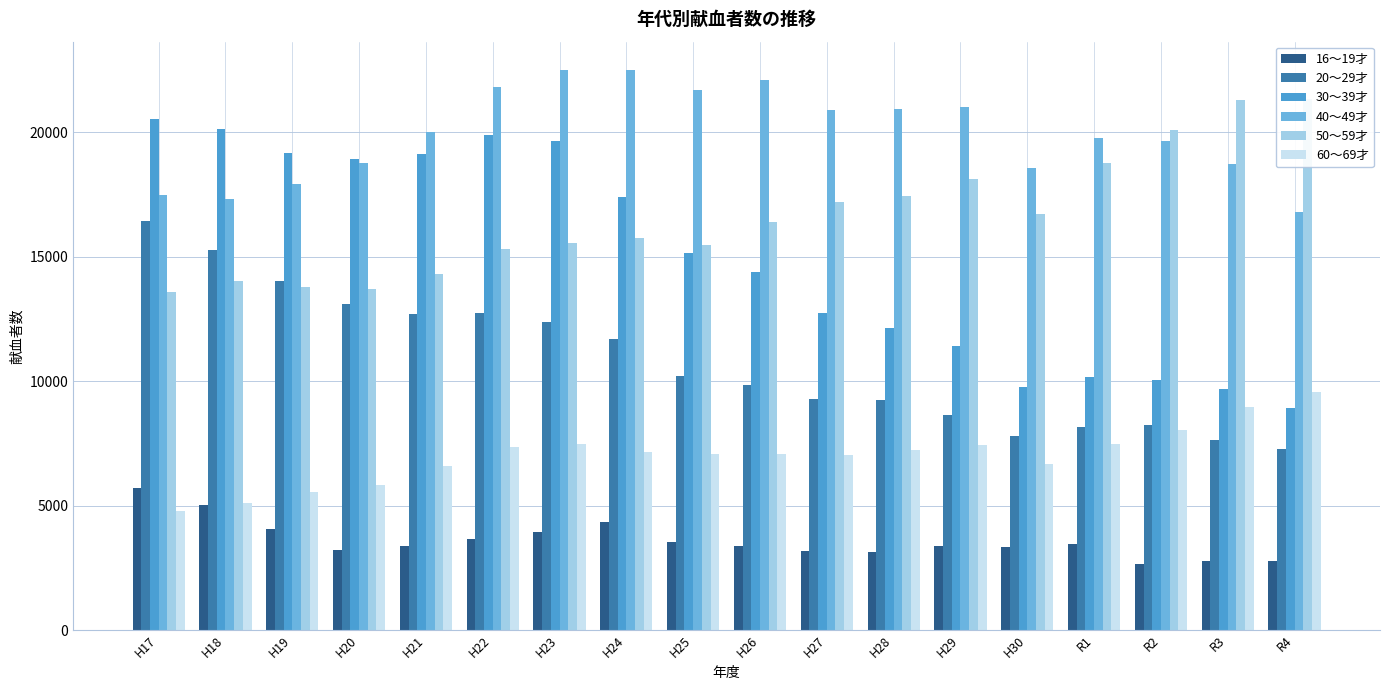

Rank the series by their maximum value, from lowest to highest.

16～19才, 60～69才, 20～29才, 30～39才, 50～59才, 40～49才